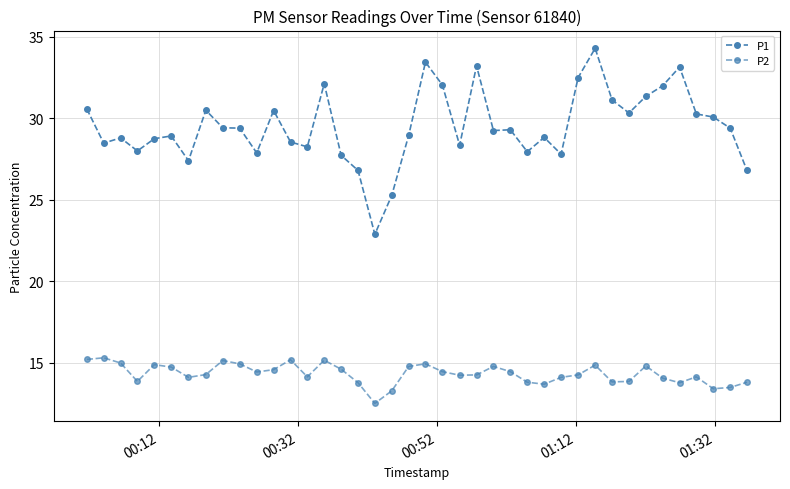

Which series has the largest total across all categories?

P1